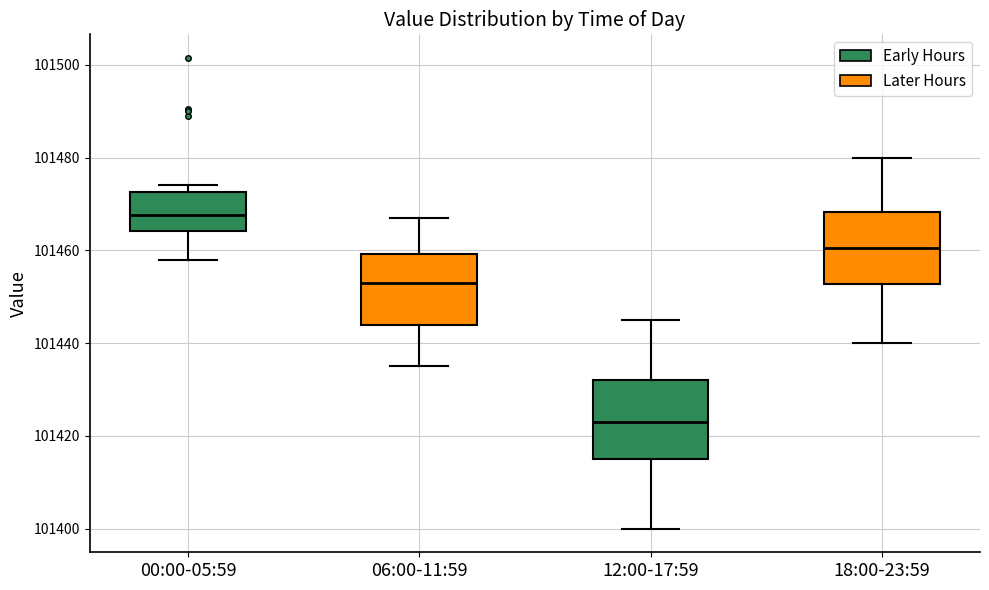

Reading left to right, read every box against the y-axis: the position of its median line, the range the box covers, and the ends of its whiskers. The values are not printed on the chart, so give them approximately, as read against the axis.

00:00-05:59: median 101468, box 101464 to 101472, whiskers 101458 to 101474
06:00-11:59: median 101452, box 101444 to 101460, whiskers 101436 to 101466
12:00-17:59: median 101424, box 101416 to 101432, whiskers 101400 to 101446
18:00-23:59: median 101460, box 101452 to 101468, whiskers 101440 to 101480